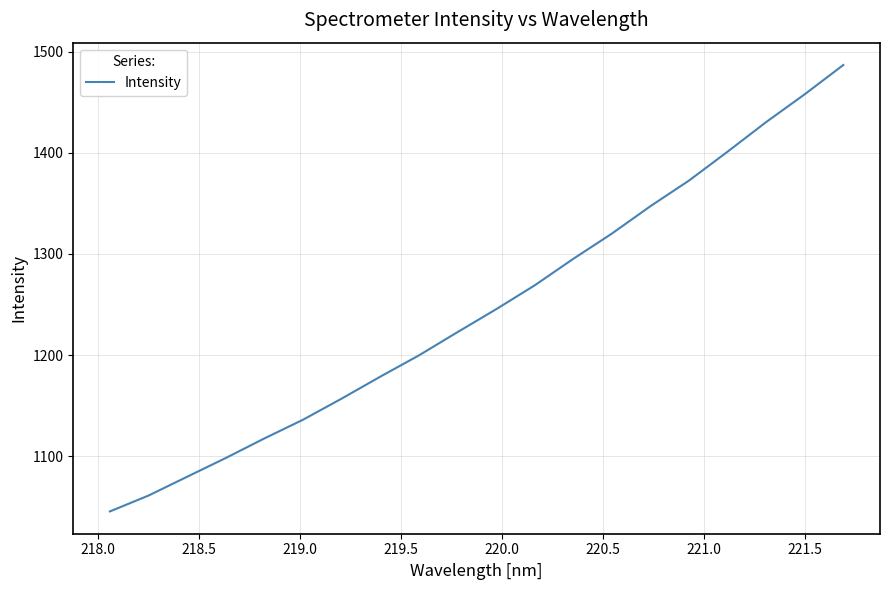

What is the difference between the maximum and minimum values?

441.3